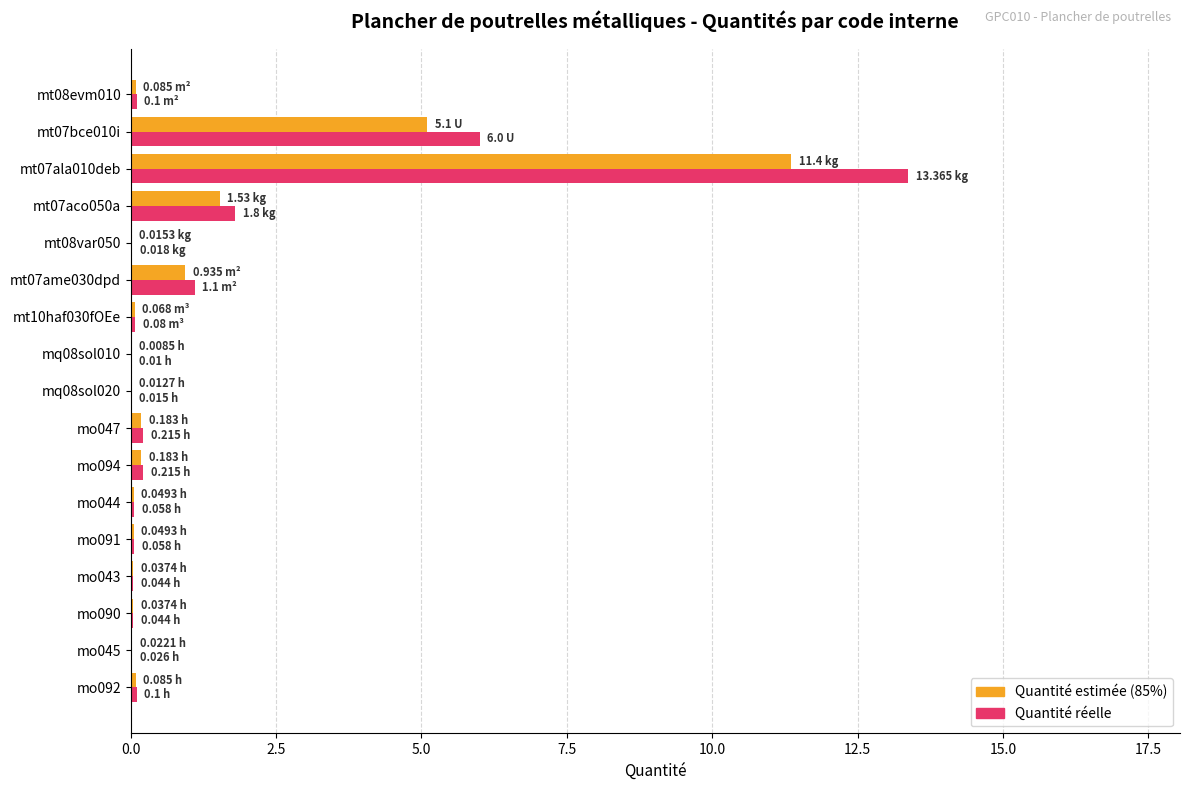

At which category is the sum across all series the highest?

mt07ala010deb